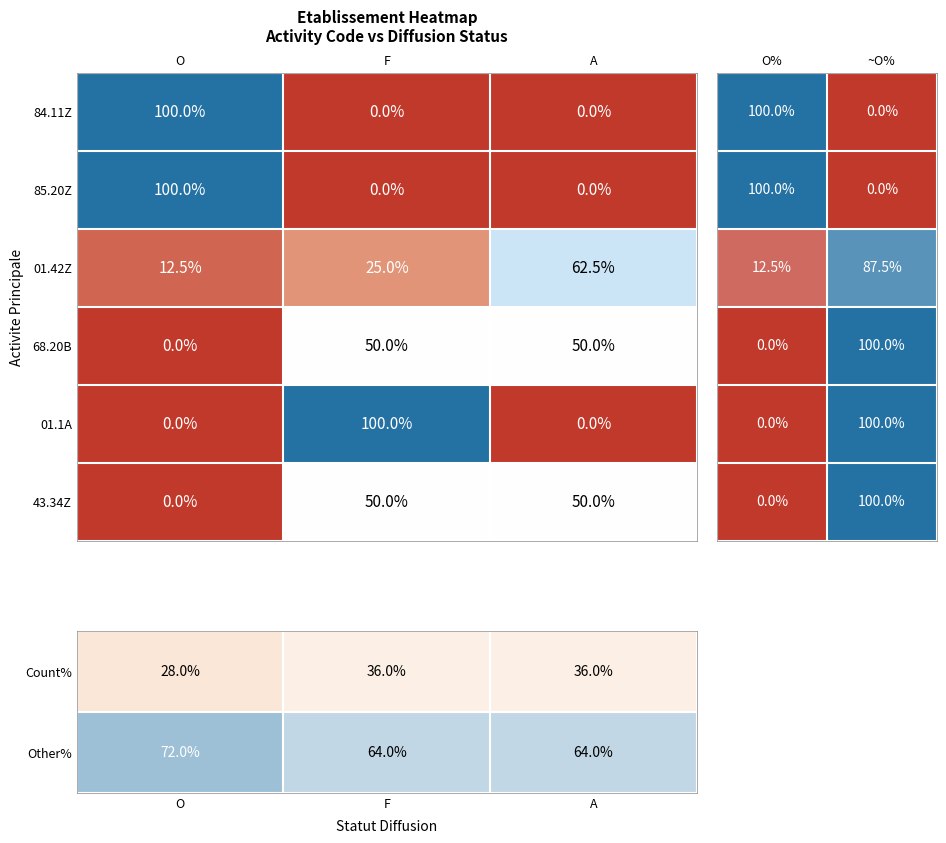

Is it true that 43.34Z equals 50.0 at F?

True